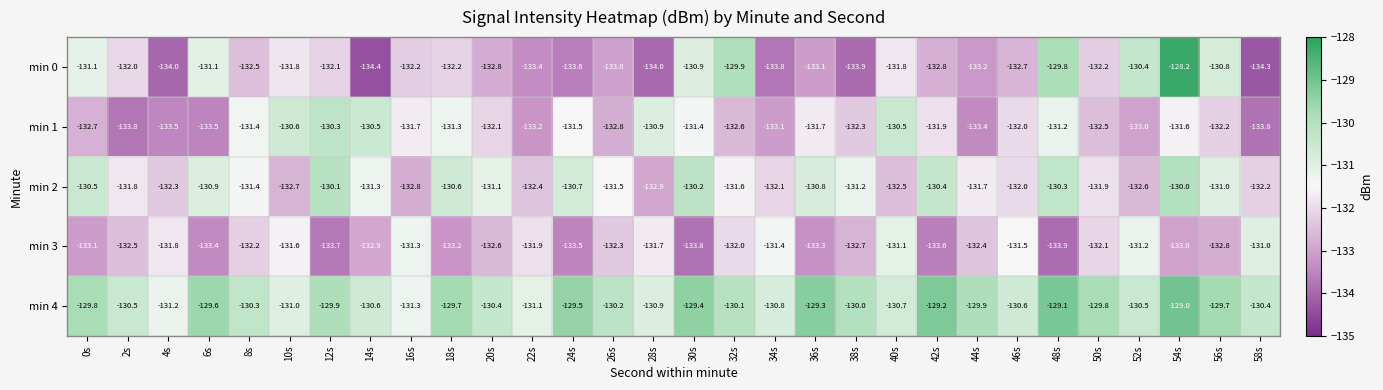

At 14s, list the series in order from largest to smallest.

min 1, min 4, min 2, min 3, min 0